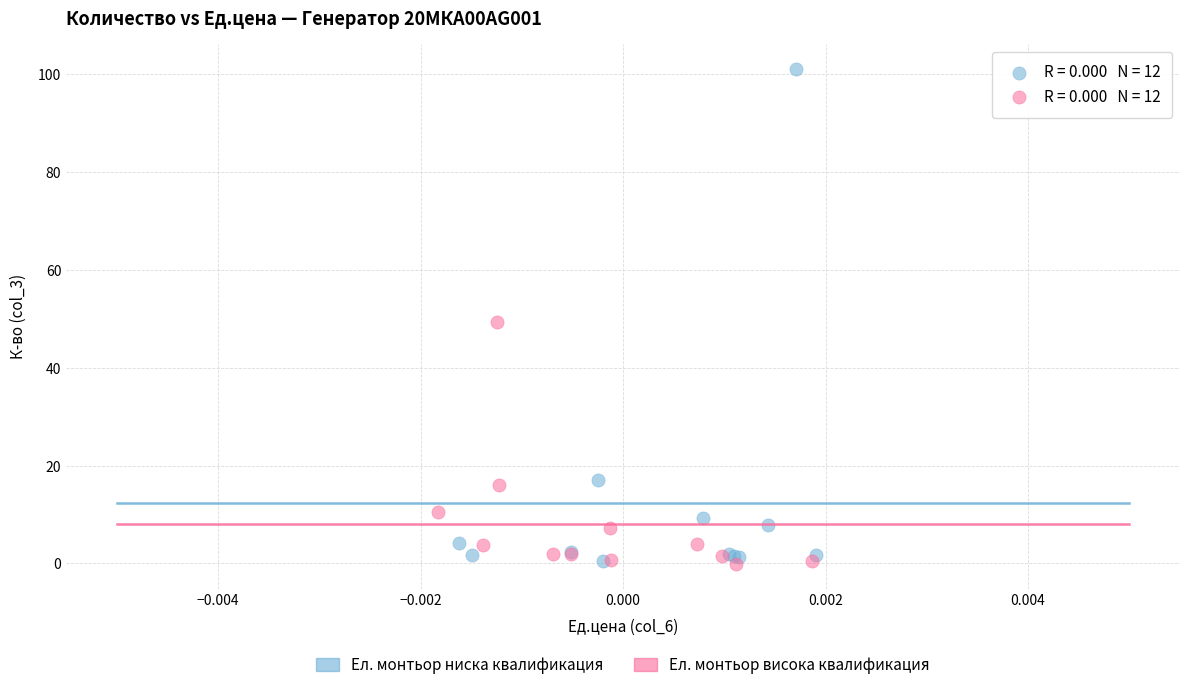

Which series contains the highest Y value?

Ел. монтьор ниска квалификация